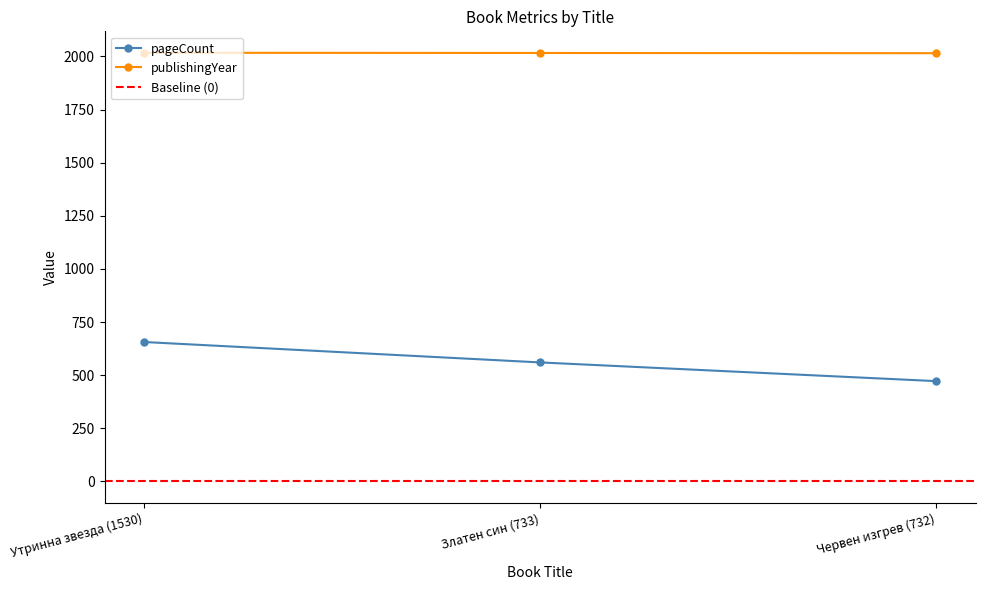

True or false: pageCount has a value of 1021 at Утринна звезда (1530).

False